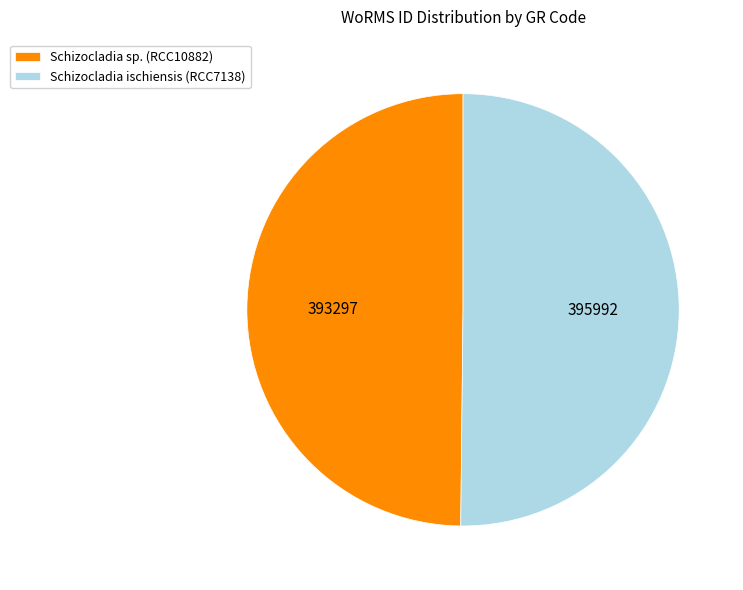

Approximately how many times larger is the value at Schizocladia ischiensis (RCC7138) compared to Schizocladia sp. (RCC10882)?

1.0